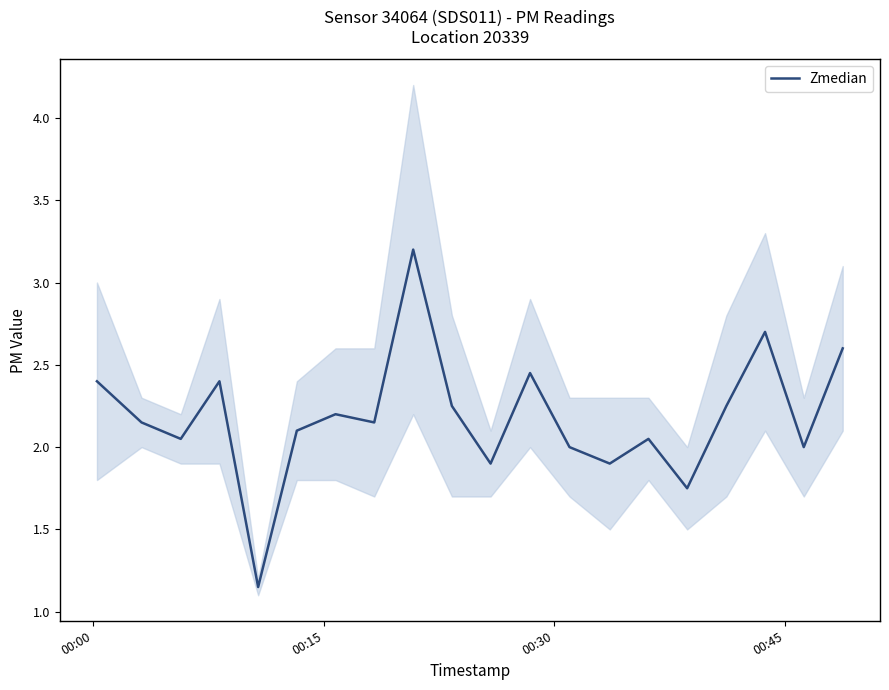

What is the value of the 19th point from the left?

2.0